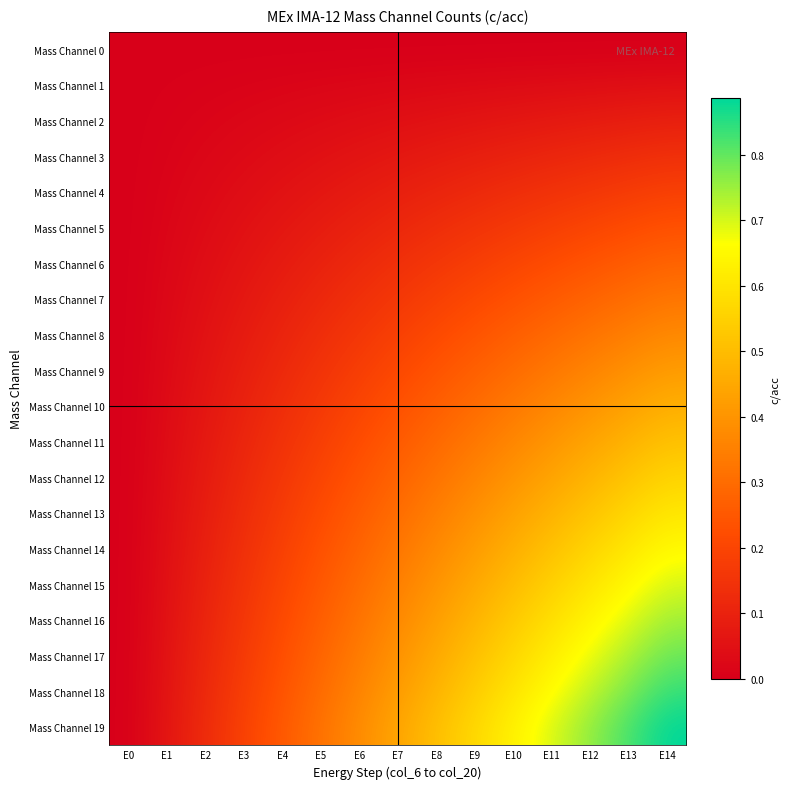

Which category has the lowest value across all series?

E0